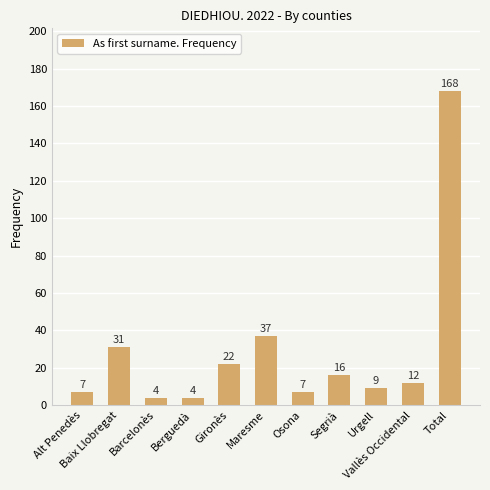

Reading left to right, list all the values displayed in this chart.

Alt Penedès=7	Baix Llobregat=31	Barcelonès=4	Berguedà=4	Gironès=22	Maresme=37	Osona=7	Segrià=16	Urgell=9	Vallès Occidental=12	Total=168